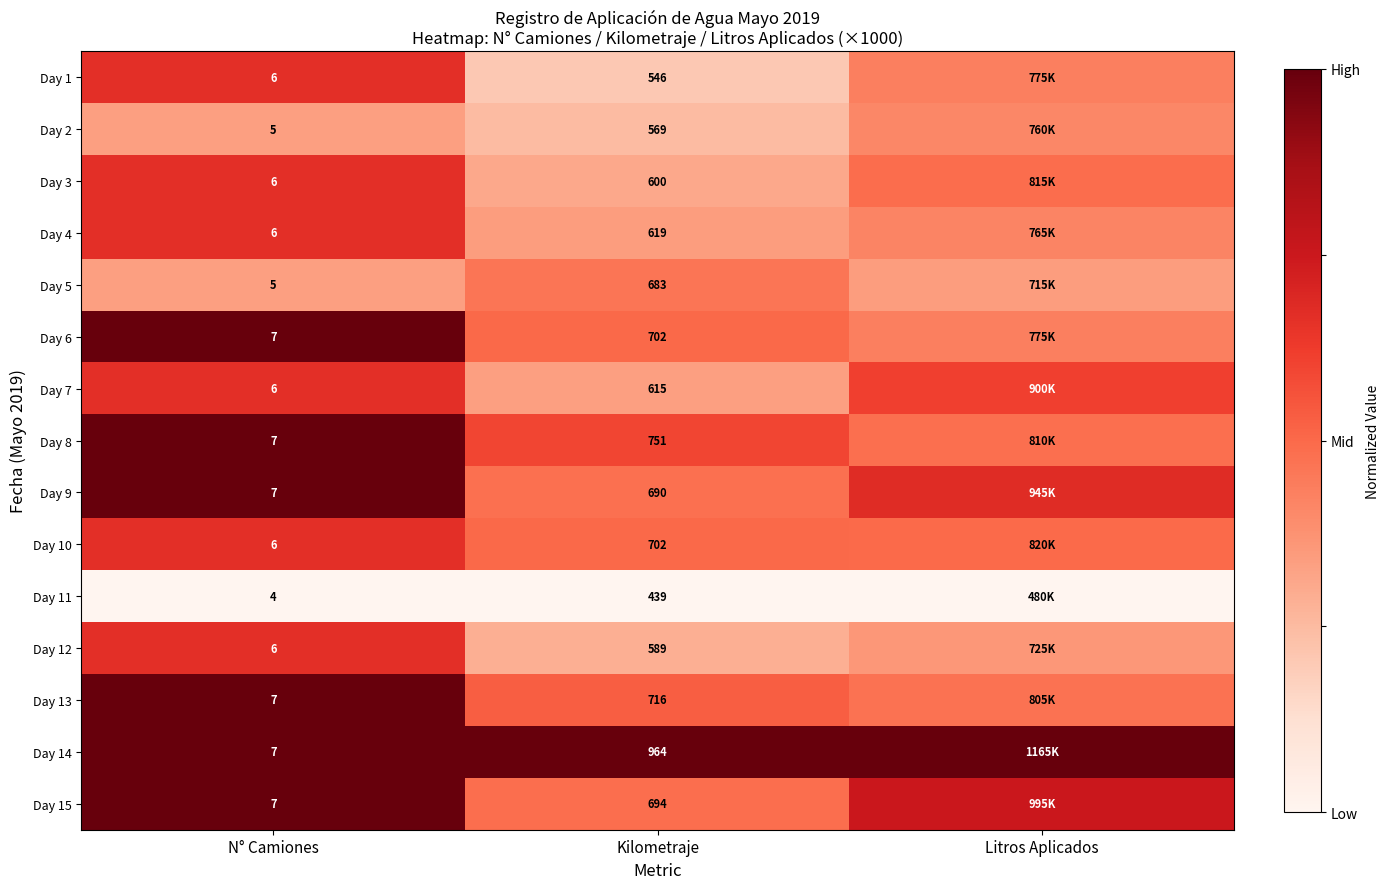

Is the value of Day 4 at Kilometraje greater than the value of Day 14 at Kilometraje?

No